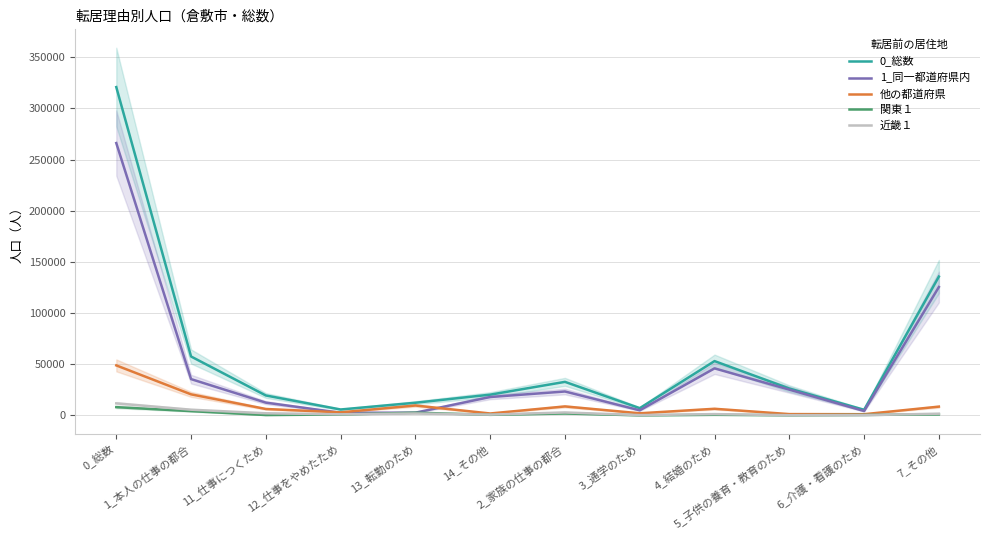

Which has a higher value, 14_その他 or 0_総数?

0_総数